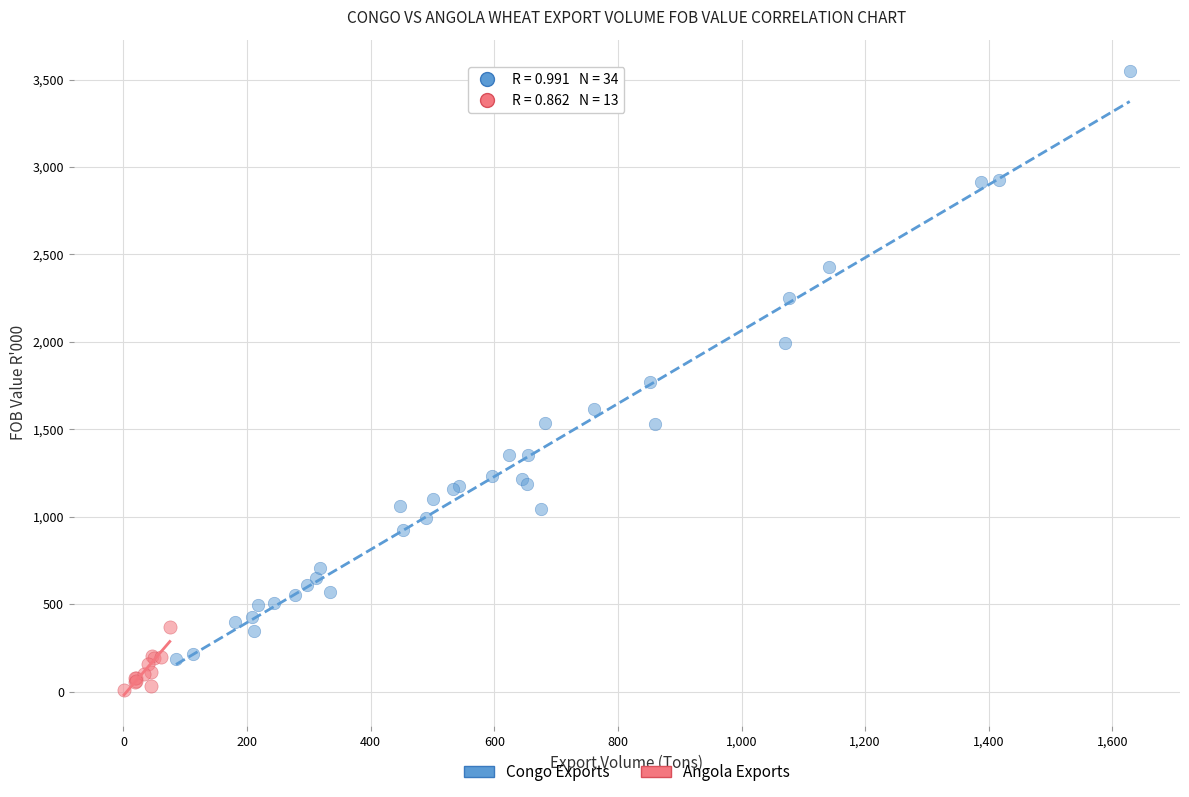

Which series reaches the minimum Y coordinate?

Angola Exports